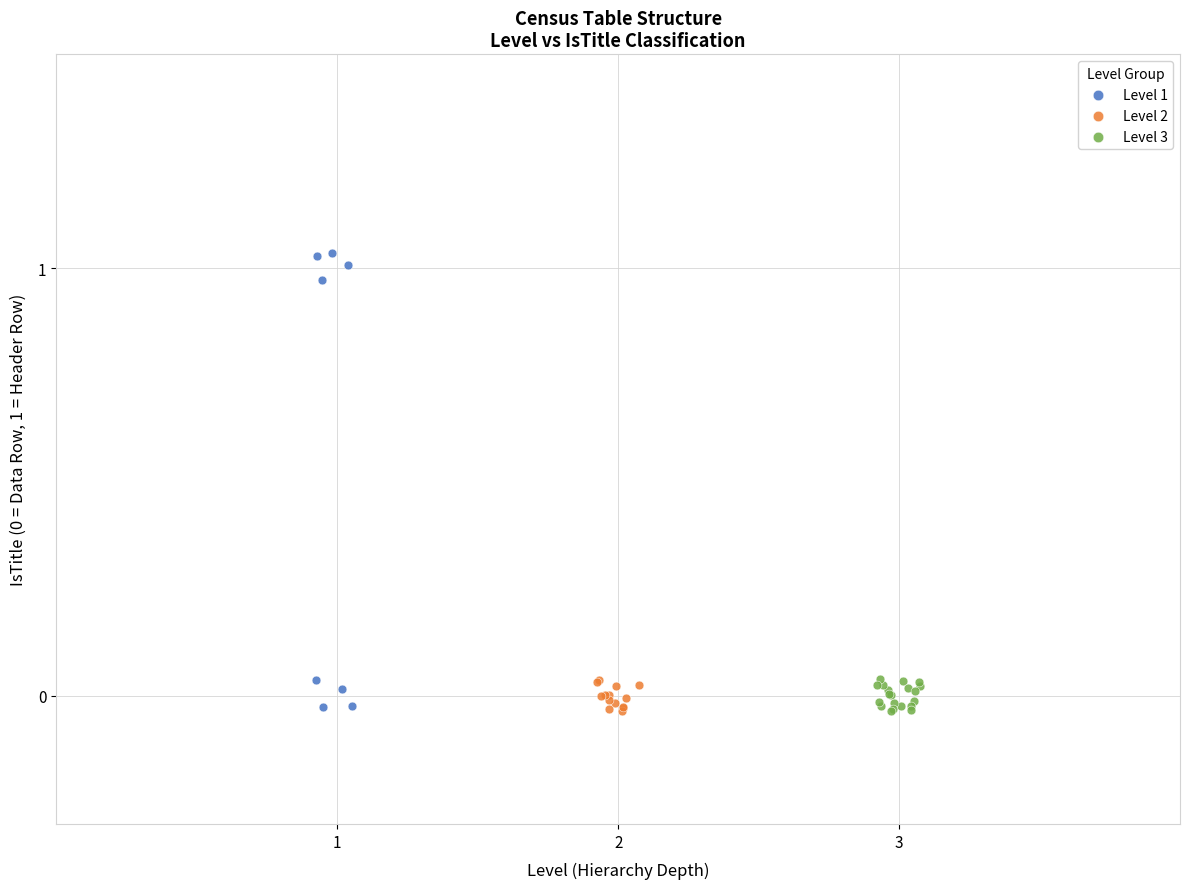

Which series reaches the maximum Y coordinate?

Level 1